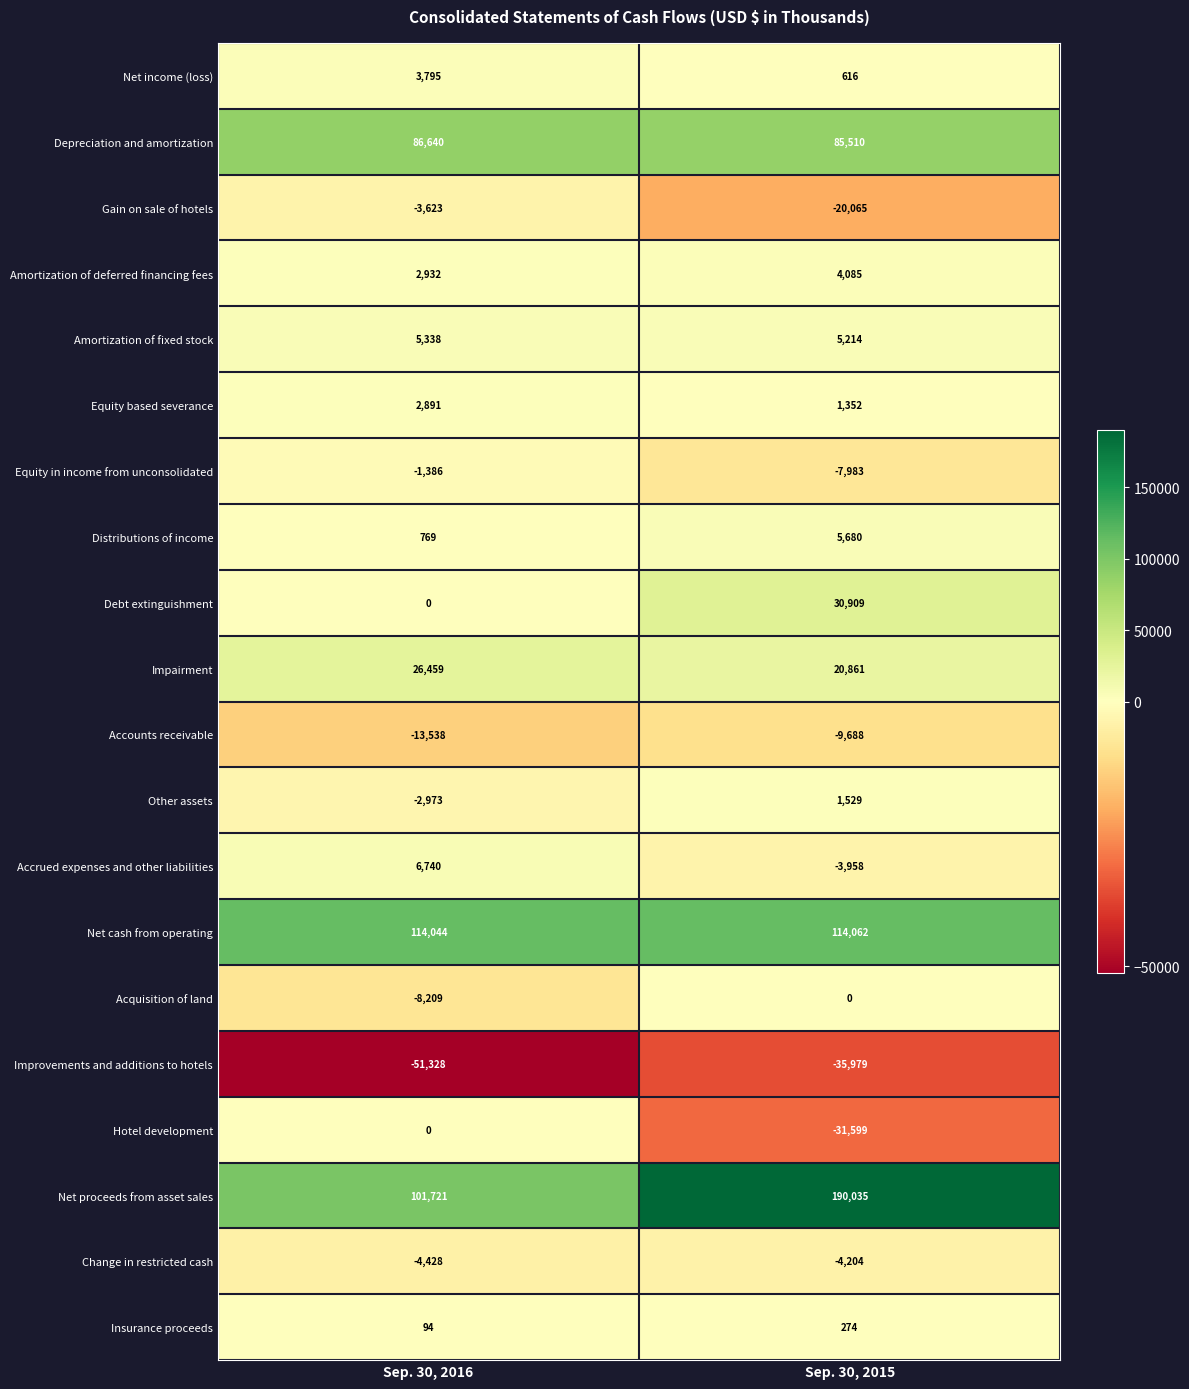

Rank the categories by Hotel development value from lowest to highest.

Sep. 30, 2015, Sep. 30, 2016